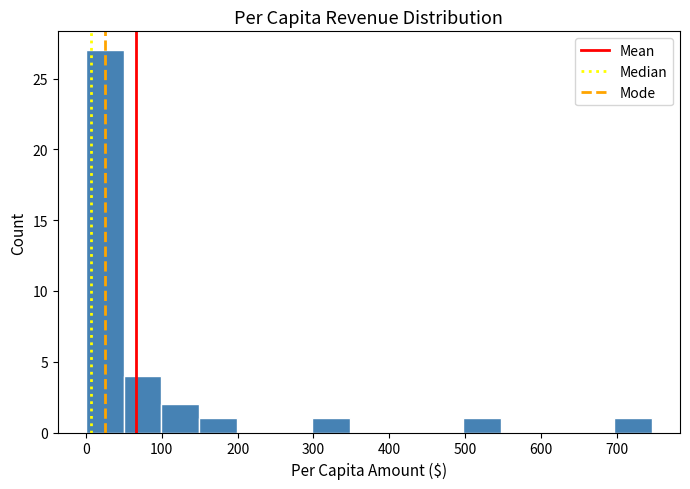

Which range on the x-axis has the tallest bar?

0 to 50